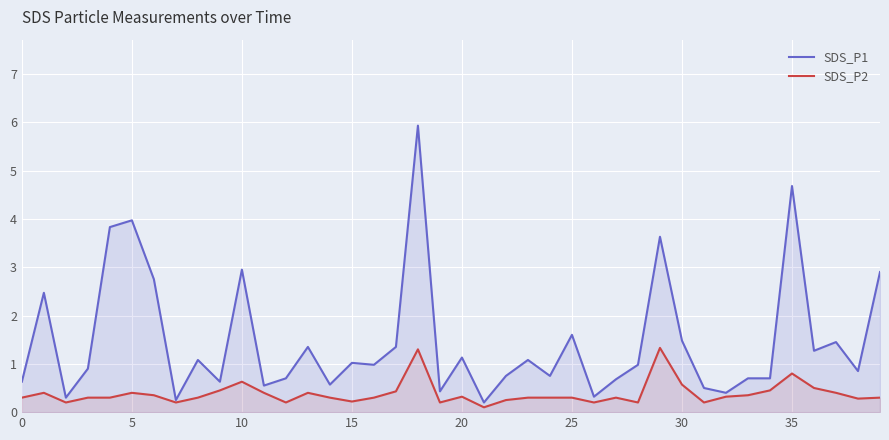

Which category has the lowest value in the SDS_P1 series?

21